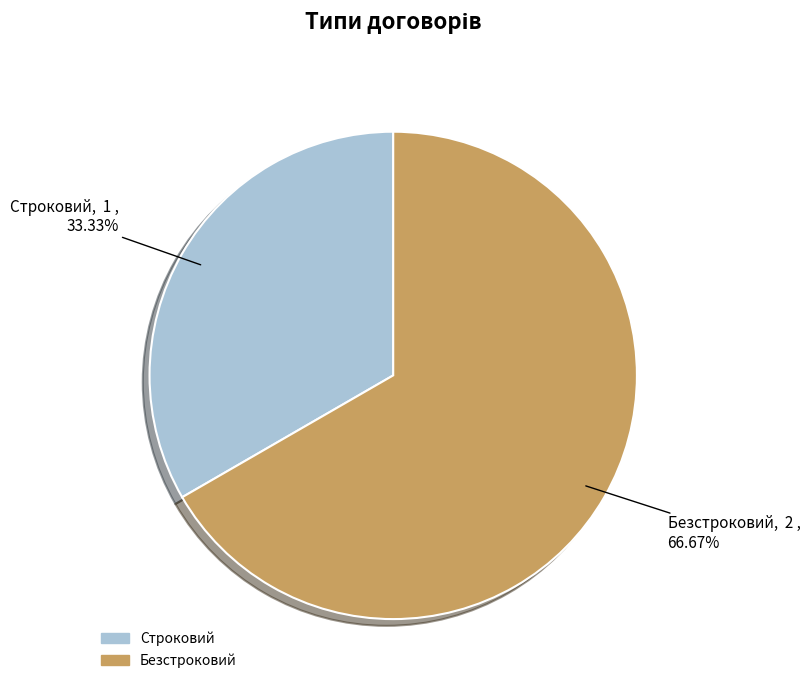

What percentage is the Строковий slice, to the nearest percent?

33%